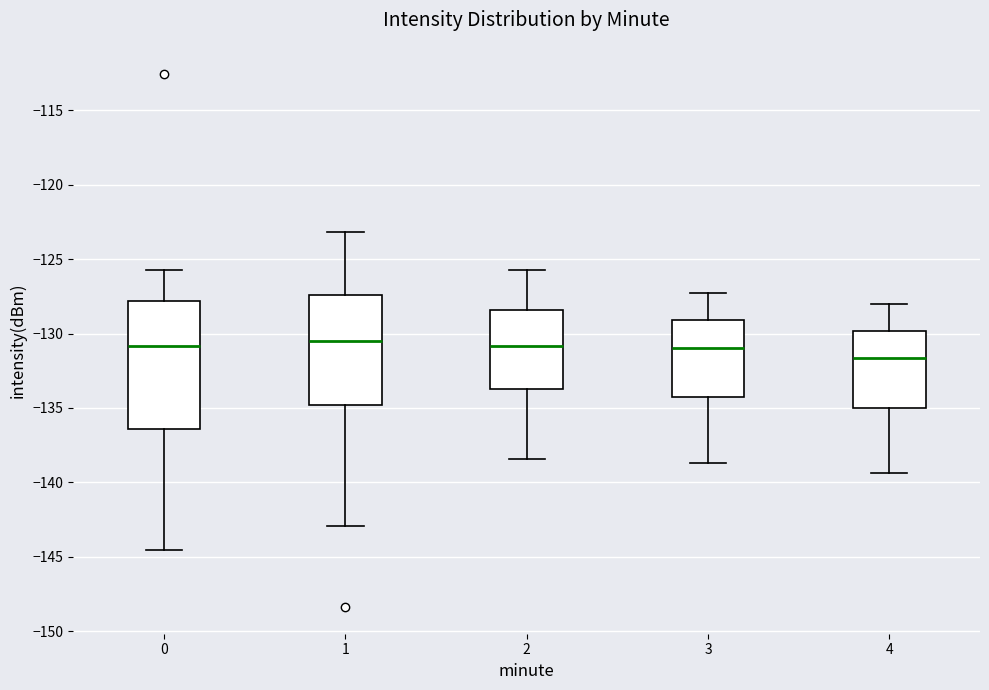

Which box is the tallest, from its lower edge to its upper edge?

0